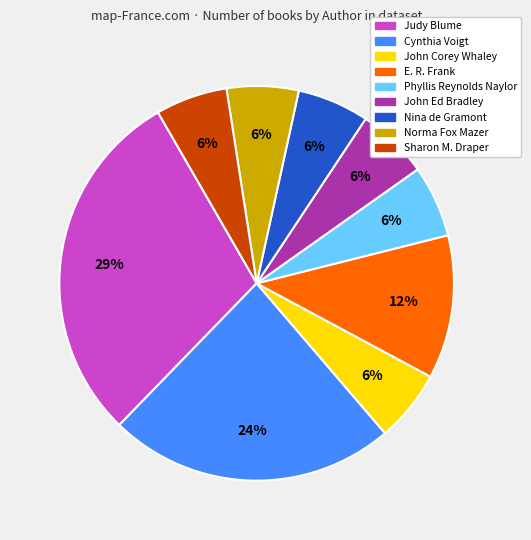

To the nearest percent, what is the average slice percentage?

11%